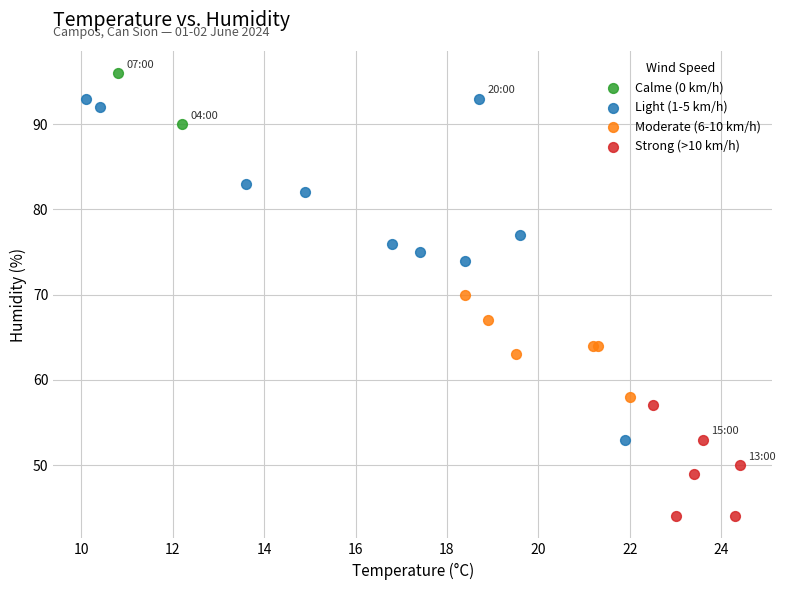

What are all the series names shown in the legend?

Calme (0 km/h), Light (1-5 km/h), Moderate (6-10 km/h), Strong (>10 km/h)